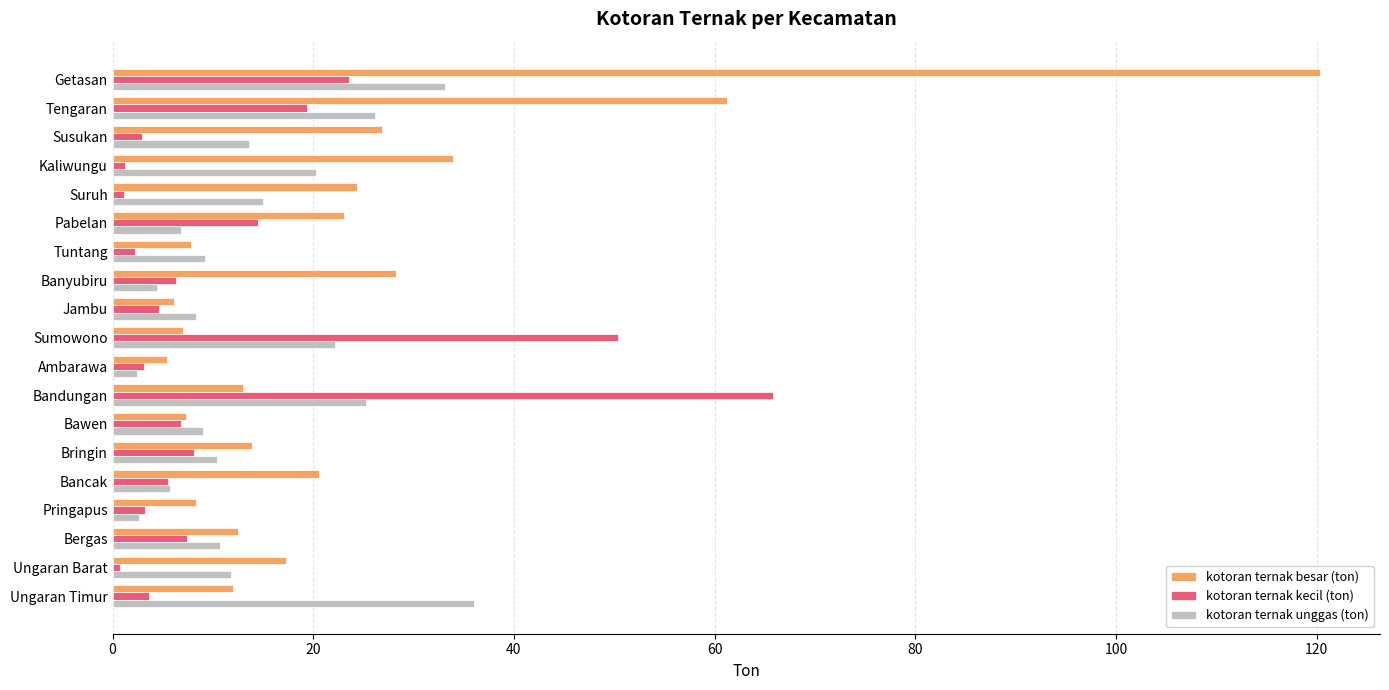

Which series has the largest total across all categories?

kotoran ternak besar (ton)